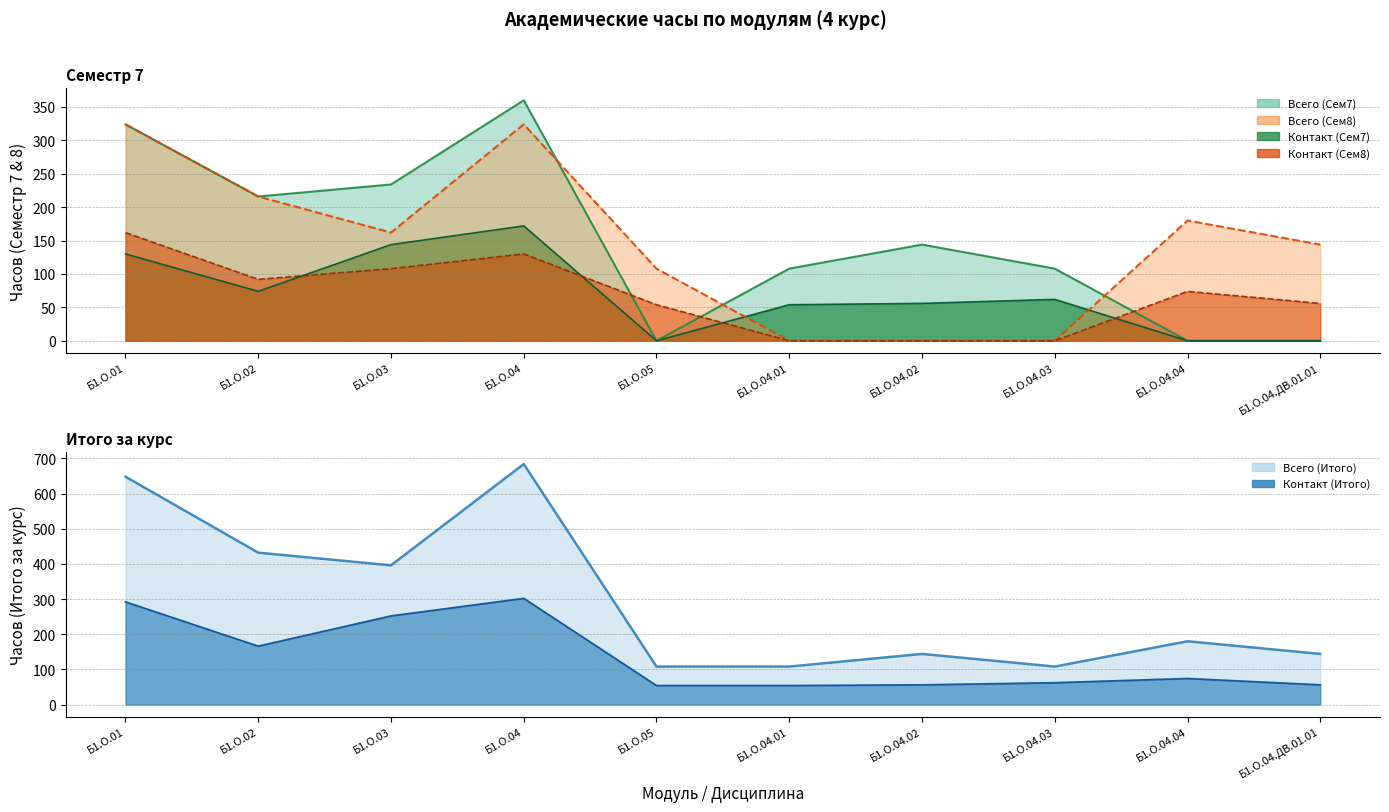

What is the sum of all Контакт (Сем7) values?

692